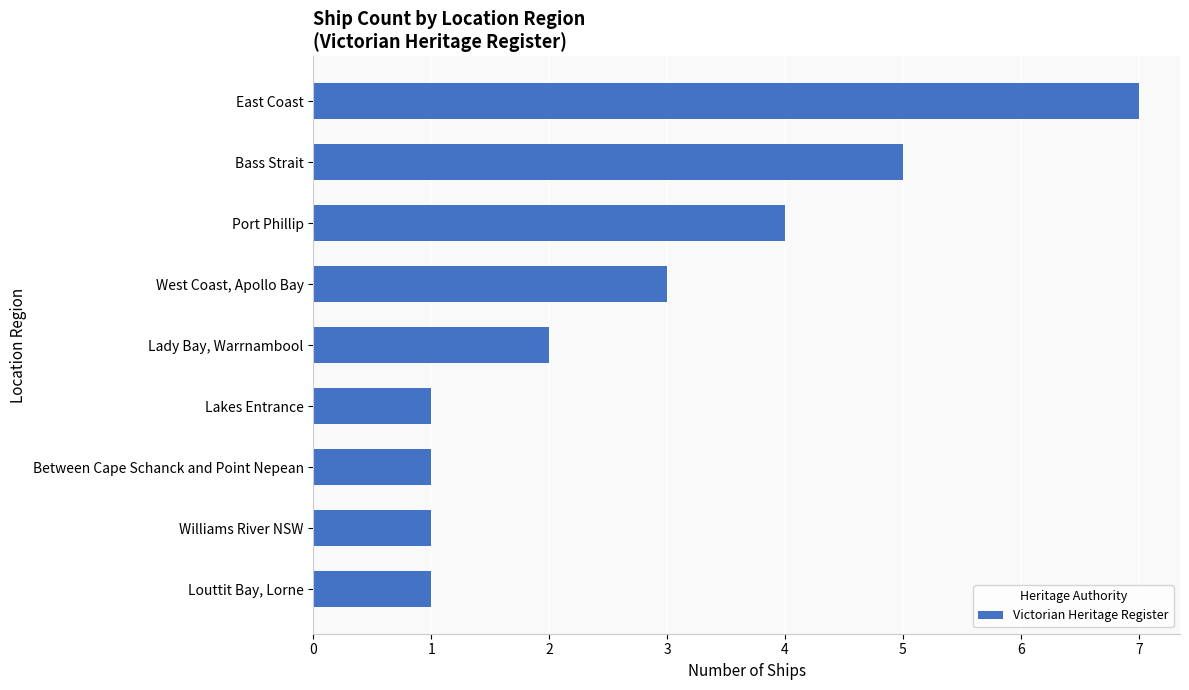

How many data points does each series have?

9